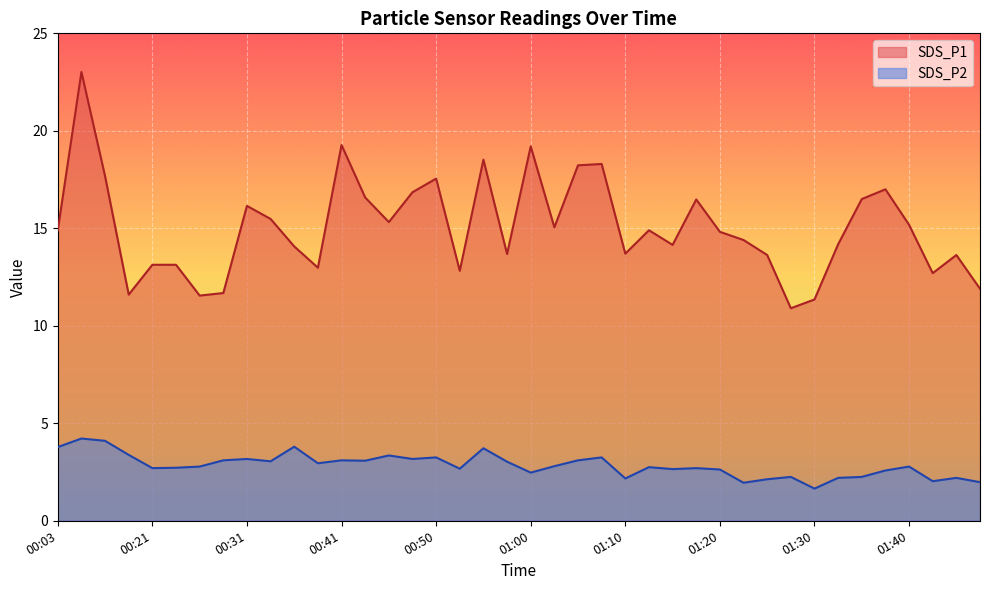

Where is the first local maximum for SDS_P1?

00:14